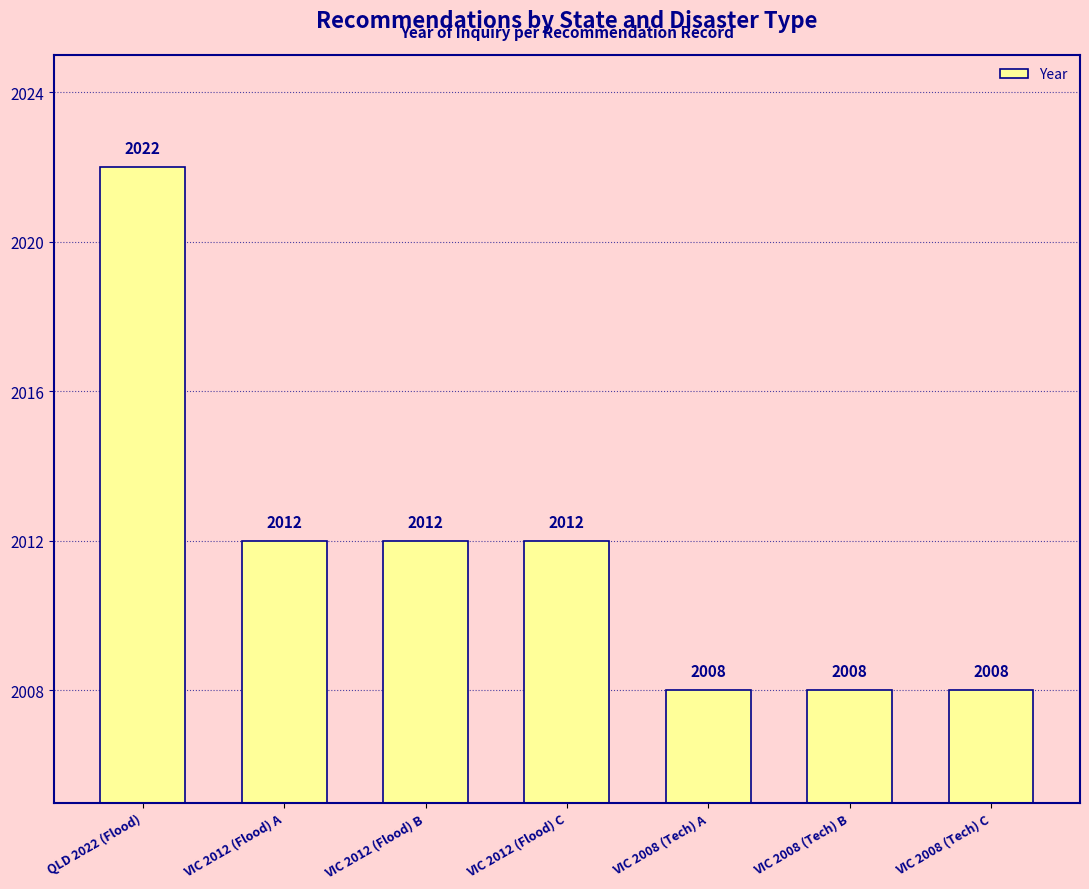

Which category has the highest value across all series?

QLD 2022 (Flood)